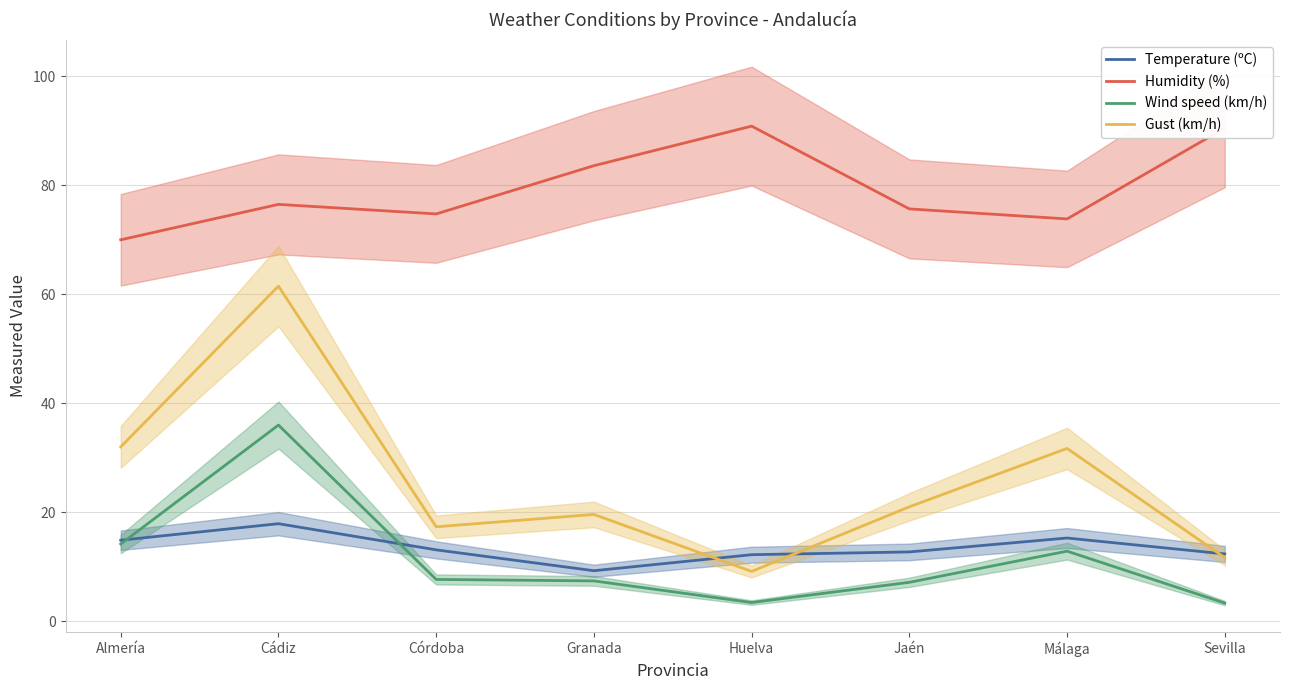

List the series in order of their peak value, lowest first.

Temperature (ºC), Wind speed (km/h), Gust (km/h), Humidity (%)